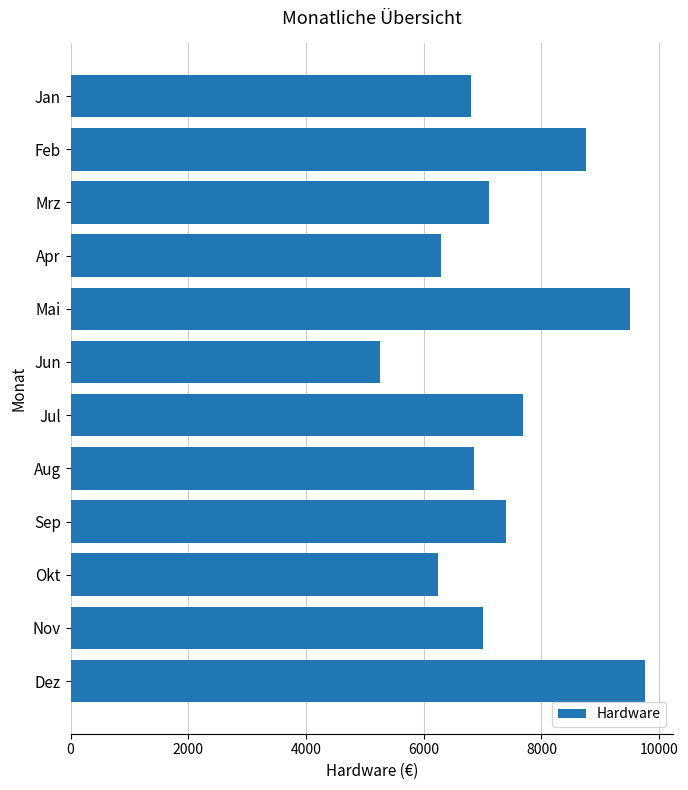

What is the smallest value displayed?

5250